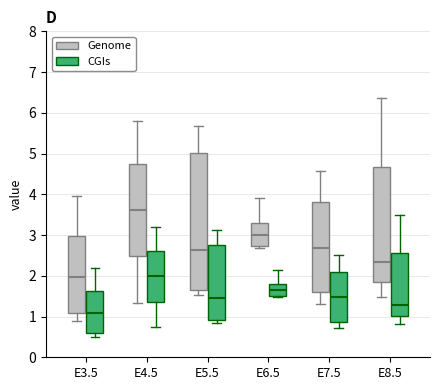

Which box is the tallest, from its lower edge to its upper edge?

E5.5 (Genome)